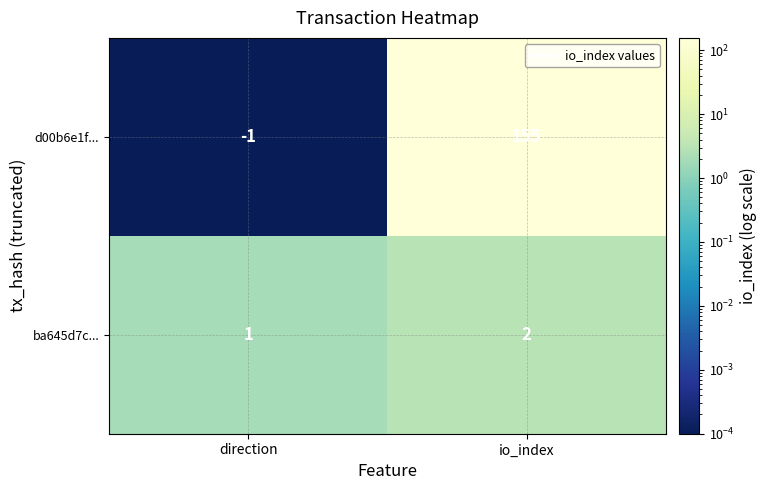

True or false: d00b6e1f... has a value of -1 at direction.

True